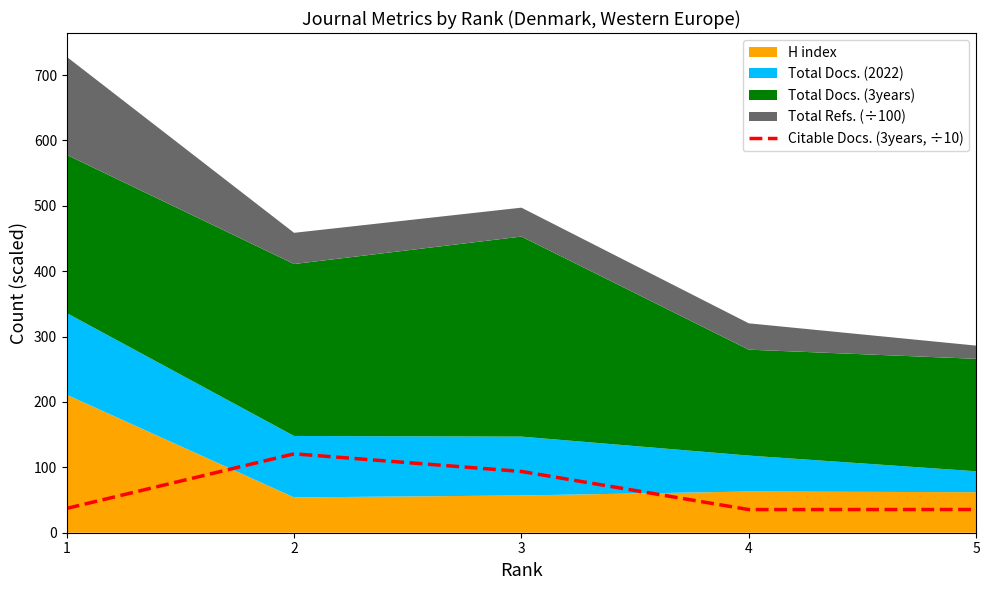

What is the sum of all values?

322.5